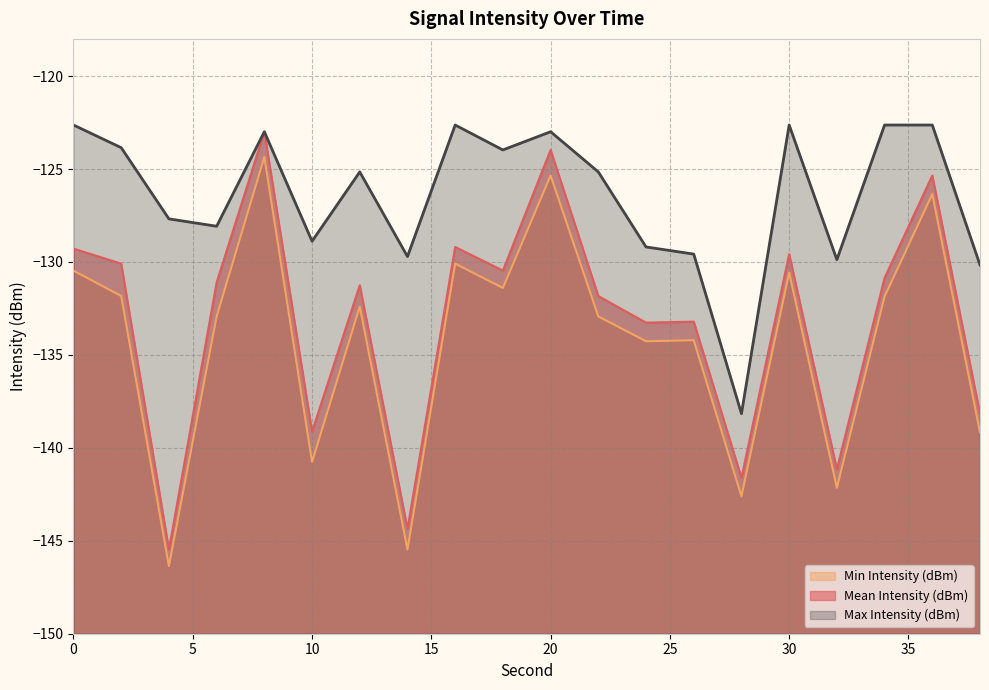

At 28, list the series in order from largest to smallest.

Max Intensity (dBm), Mean Intensity (dBm), Min Intensity (dBm)